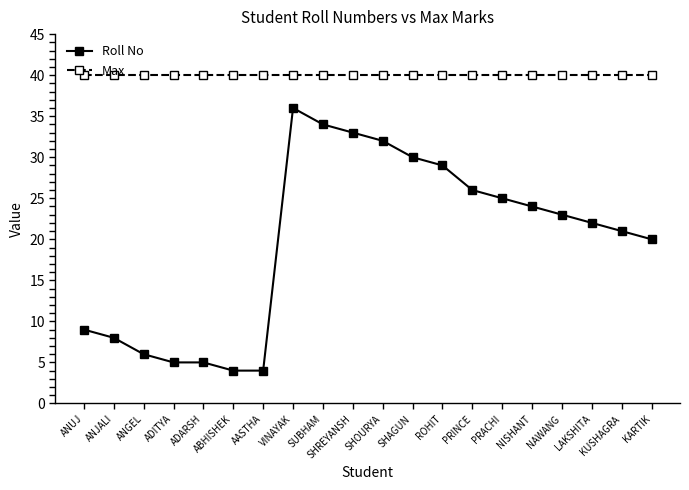

How many lines are shown in the chart?

2